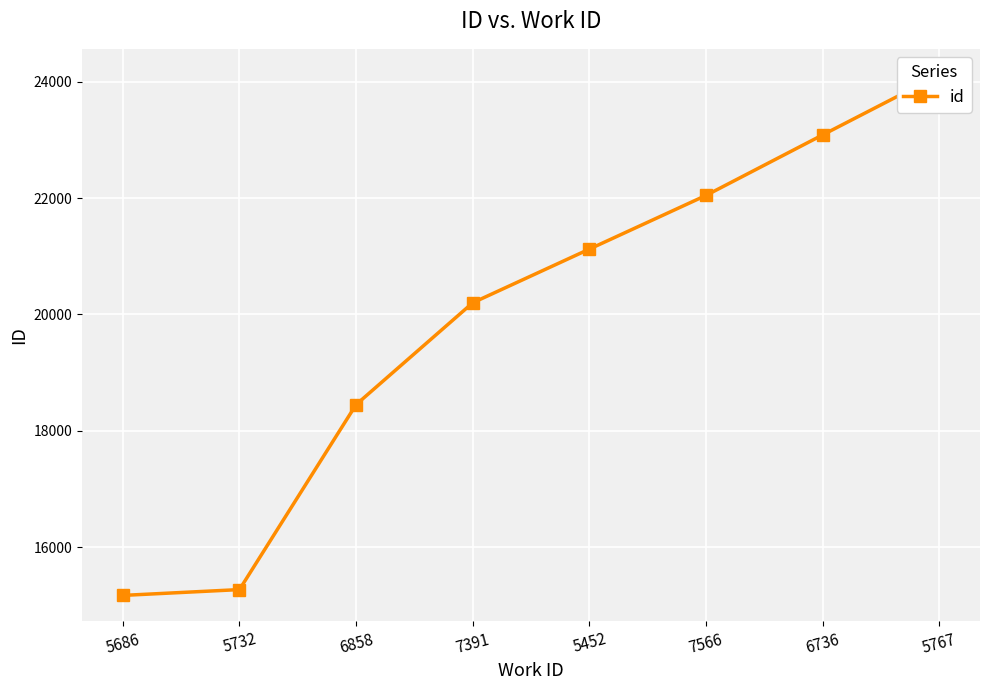

What is the label of the 7th point from the right?

5732